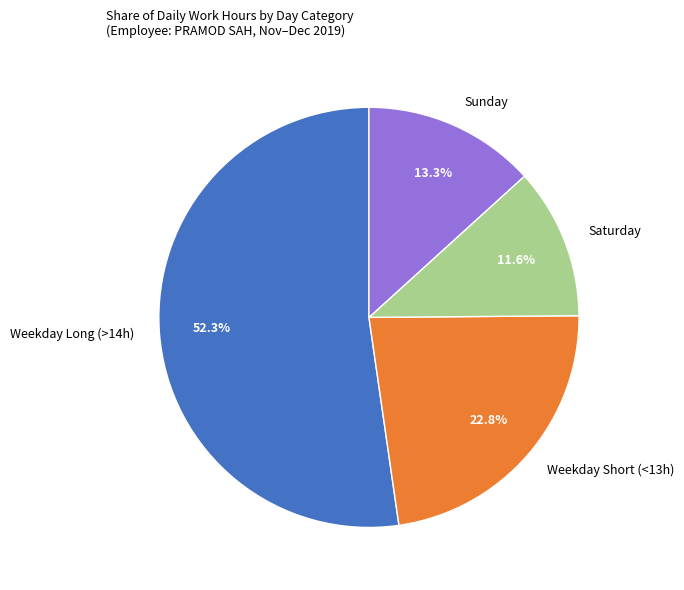

What is the ratio of the value at Weekday Long (>14h) to the value at Sunday?

3.9